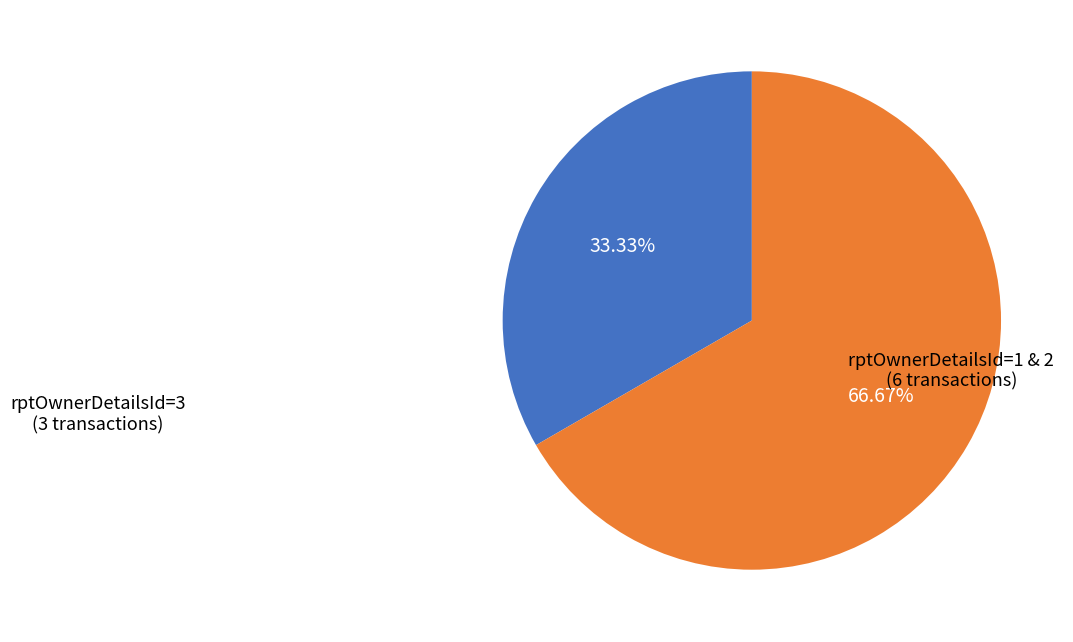

How many segments does this pie chart have?

2